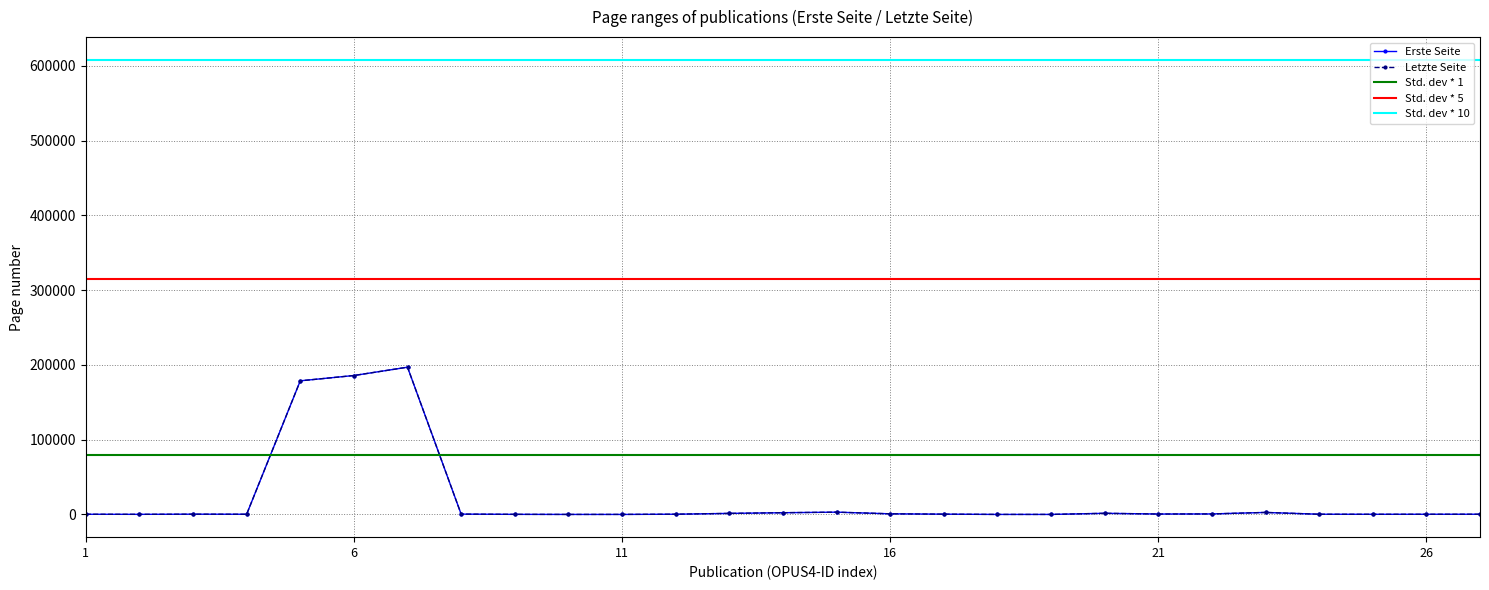

True or false: Erste Seite has more than 0 interior local peaks.

True